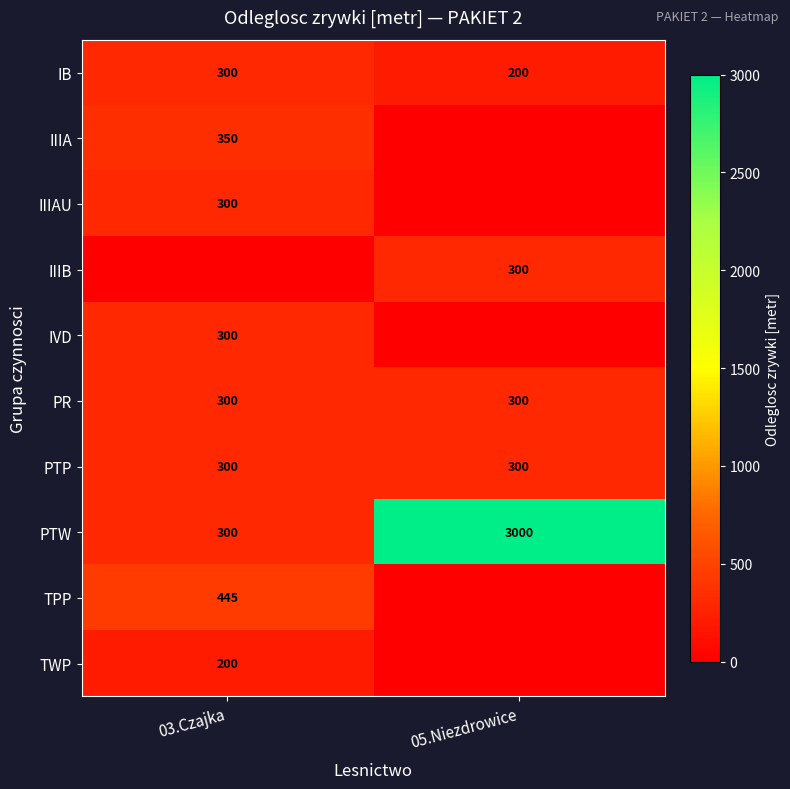

The IVD series shows 392 at 03.Czajka. True or false?

False